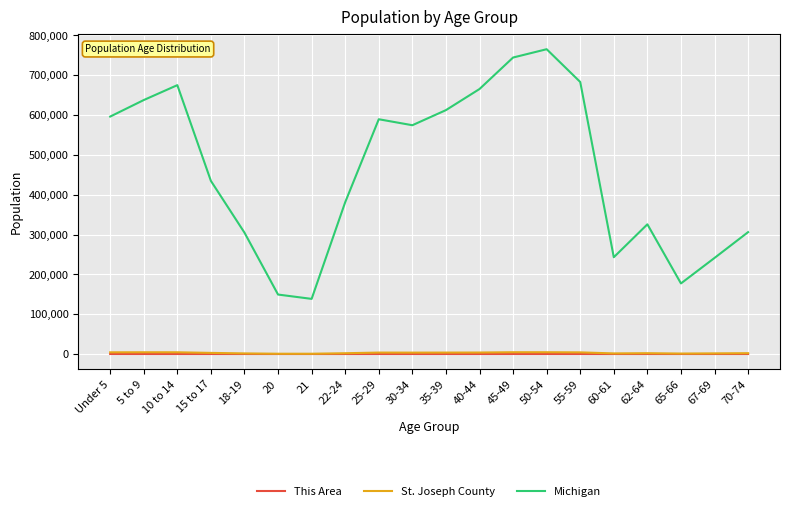

What is the difference between the This Area values at Under 5 and 25-29?

12